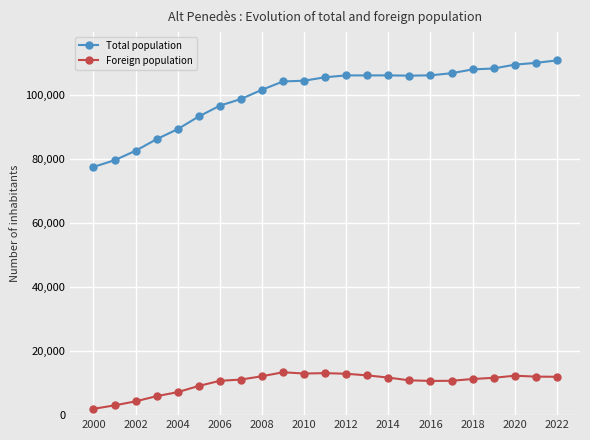

True or false: Foreign population and Total population intersect in this chart.

False